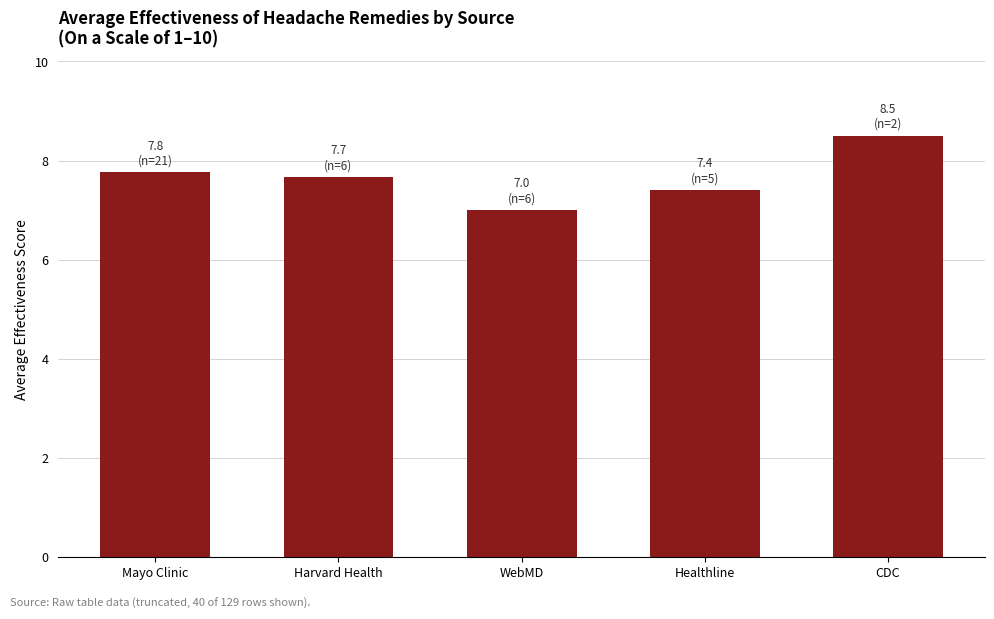

What is the approximate value at CDC?

8.5